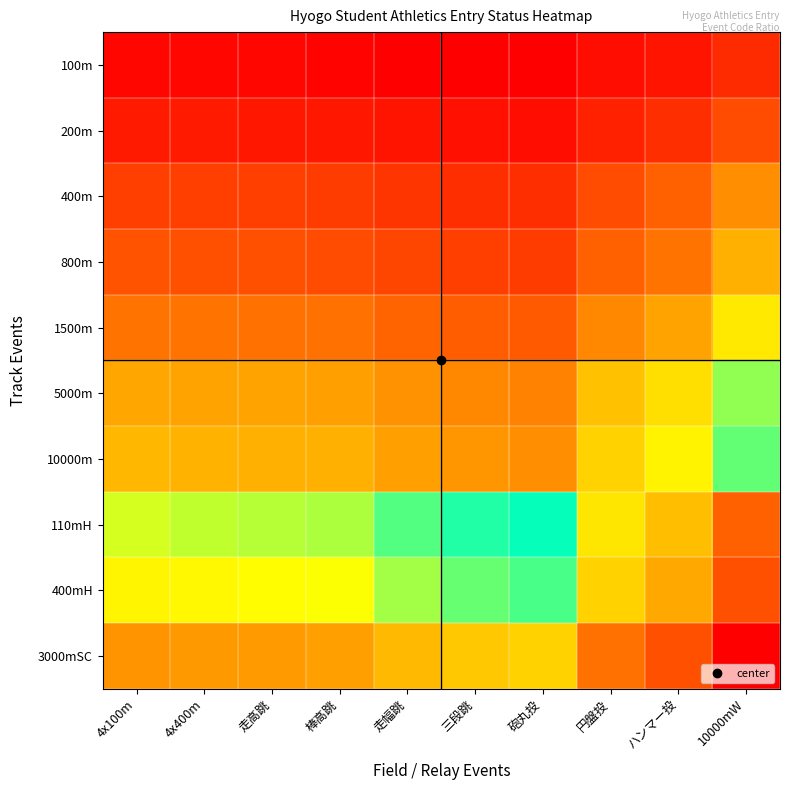

Reading left to right, transcribe all the data shown in this chart.

100m: 4x100m=1.0	4x400m=1.0	走高跳=1.0	棒高跳=1.0	走幅跳=1.0	三段跳=1.0	砲丸投=1.0	円盤投=1.0	ハンマー投=1.0	10000mW=0.9
200m: 4x100m=1.0	4x400m=1.0	走高跳=1.0	棒高跳=1.0	走幅跳=1.0	三段跳=1.0	砲丸投=1.0	円盤投=1.0	ハンマー投=0.9	10000mW=0.9
400m: 4x100m=0.9	4x400m=0.9	走高跳=0.9	棒高跳=0.9	走幅跳=0.9	三段跳=0.9	砲丸投=0.9	円盤投=0.9	ハンマー投=0.9	10000mW=0.8
800m: 4x100m=0.9	4x400m=0.9	走高跳=0.9	棒高跳=0.9	走幅跳=0.9	三段跳=0.9	砲丸投=0.9	円盤投=0.9	ハンマー投=0.9	10000mW=0.8
1500m: 4x100m=0.9	4x400m=0.9	走高跳=0.9	棒高跳=0.9	走幅跳=0.9	三段跳=0.9	砲丸投=0.9	円盤投=0.8	ハンマー投=0.8	10000mW=0.7
5000m: 4x100m=0.8	4x400m=0.8	走高跳=0.8	棒高跳=0.8	走幅跳=0.8	三段跳=0.8	砲丸投=0.8	円盤投=0.8	ハンマー投=0.7	10000mW=0.6
10000m: 4x100m=0.8	4x400m=0.8	走高跳=0.8	棒高跳=0.8	走幅跳=0.8	三段跳=0.8	砲丸投=0.8	円盤投=0.8	ハンマー投=0.7	10000mW=0.6
110mH: 4x100m=0.5	4x400m=0.5	走高跳=0.5	棒高跳=0.5	走幅跳=0.5	三段跳=0.5	砲丸投=0.6	円盤投=0.4	ハンマー投=0.3	10000mW=0.2
400mH: 4x100m=0.4	4x400m=0.4	走高跳=0.4	棒高跳=0.5	走幅跳=0.5	三段跳=0.5	砲丸投=0.5	円盤投=0.4	ハンマー投=0.3	10000mW=0.2
3000mSC: 4x100m=0.3	4x400m=0.3	走高跳=0.3	棒高跳=0.3	走幅跳=0.3	三段跳=0.4	砲丸投=0.4	円盤投=0.2	ハンマー投=0.2	10000mW=0.0